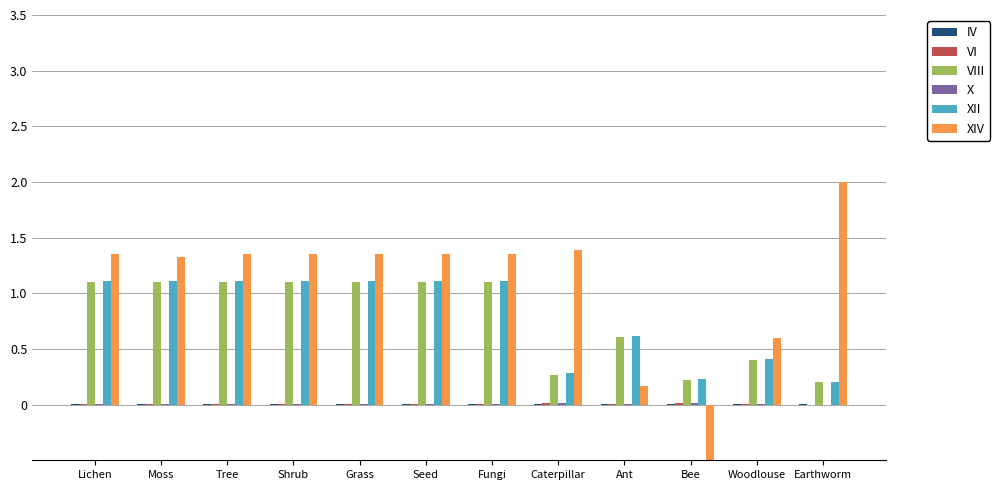

What is the difference between the second highest and second lowest values in the XII series?

0.9